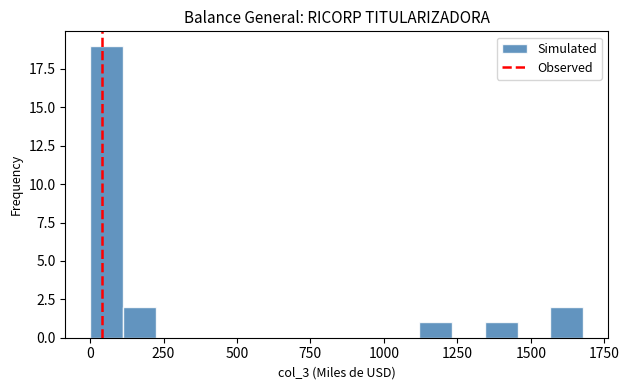

Read against the x-axis, roughly where is the centre of the tallest bar?

50